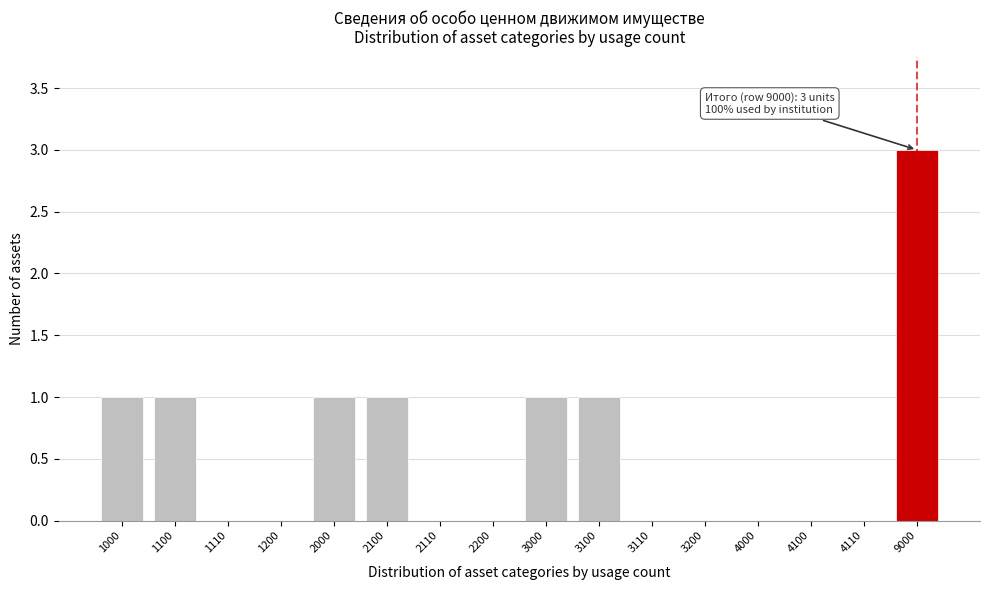

Reading left to right, transcribe all the data shown in this chart.

1000=1	1100=1	1110=0	1200=0	2000=1	2100=1	2110=0	2200=0	3000=1	3100=1	3110=0	3200=0	4000=0	4100=0	4110=0	9000=3